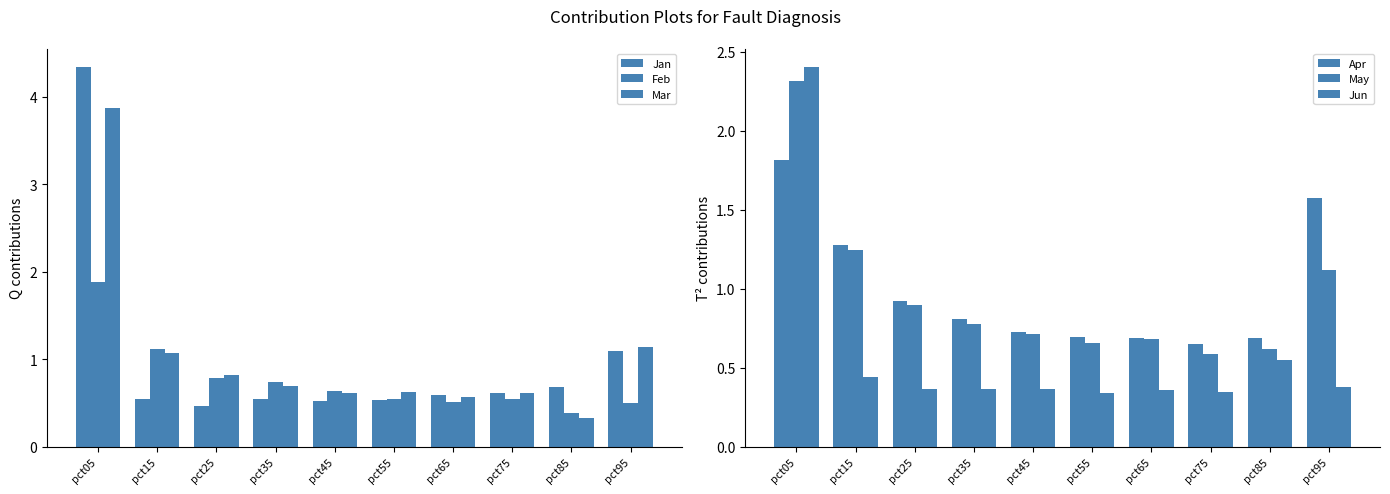

What are all the series names shown in the legend?

Jan, Feb, Mar, Apr, May, Jun